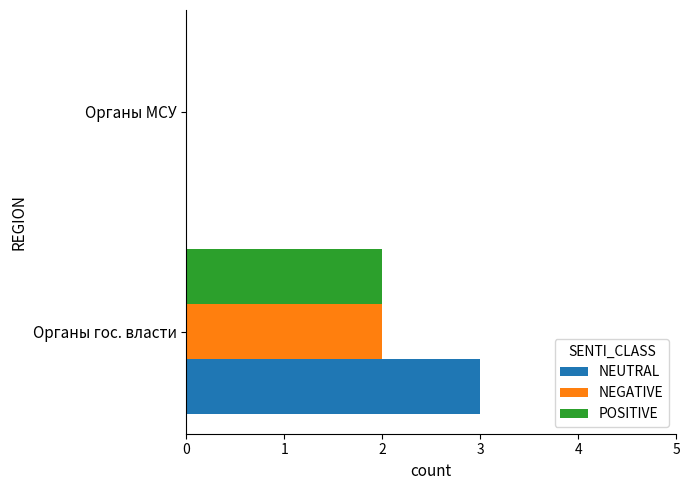

Where is NEUTRAL nearest to the value 1?

Органы МСУ